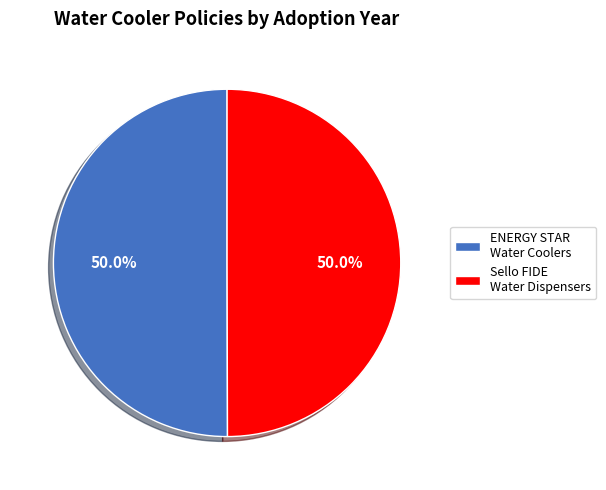

Do ENERGY STAR Water Coolers and Sello FIDE Water Dispensers together represent more than half of the pie?

Yes